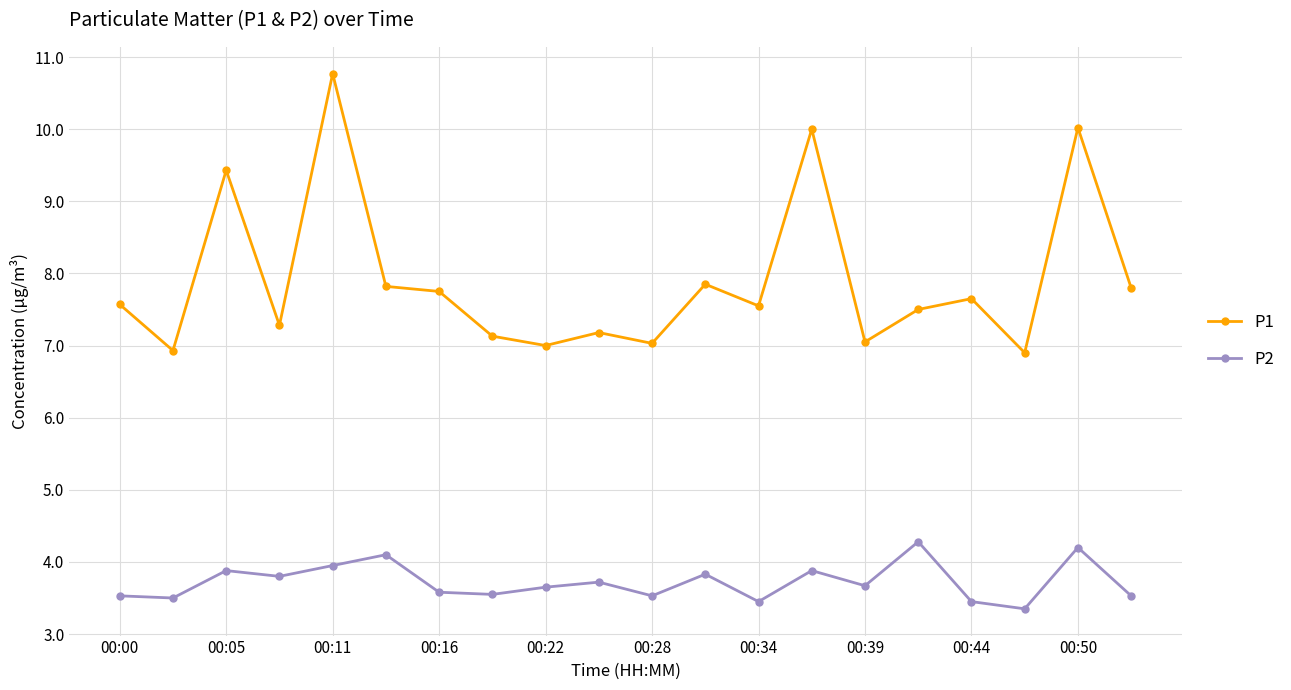

Which series has the largest total across all categories?

P1